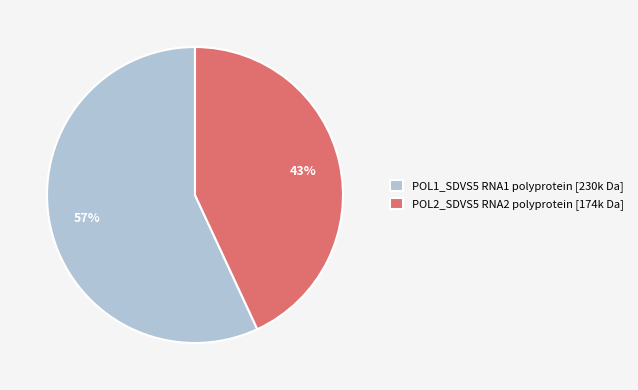

Which slice is the smallest?

POL2_SDVS5 RNA2 polyprotein